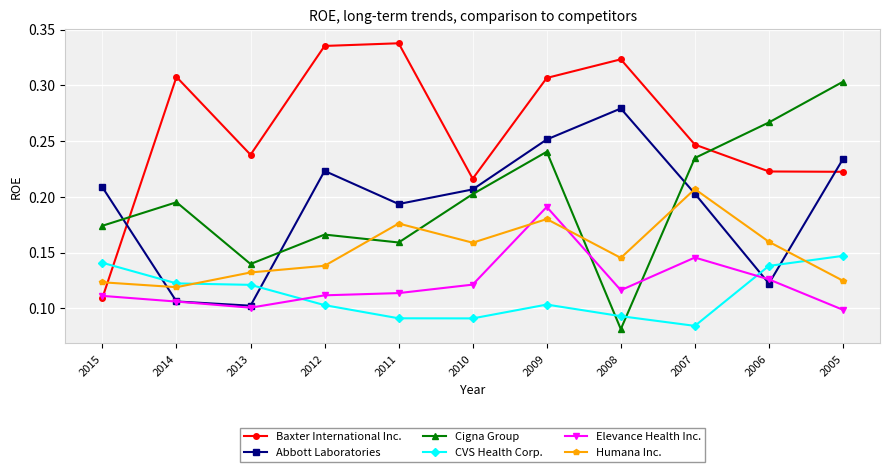

How many lines are shown in the chart?

6